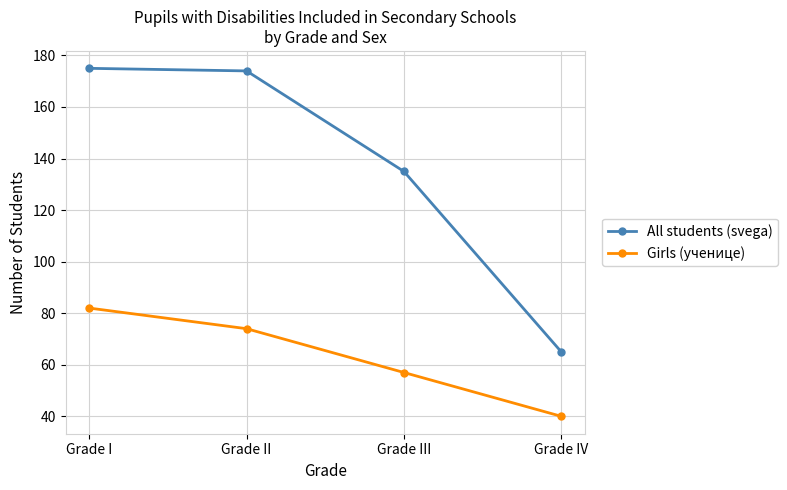

True or false: Girls (ученице) and All students (svega) cross at least once.

False